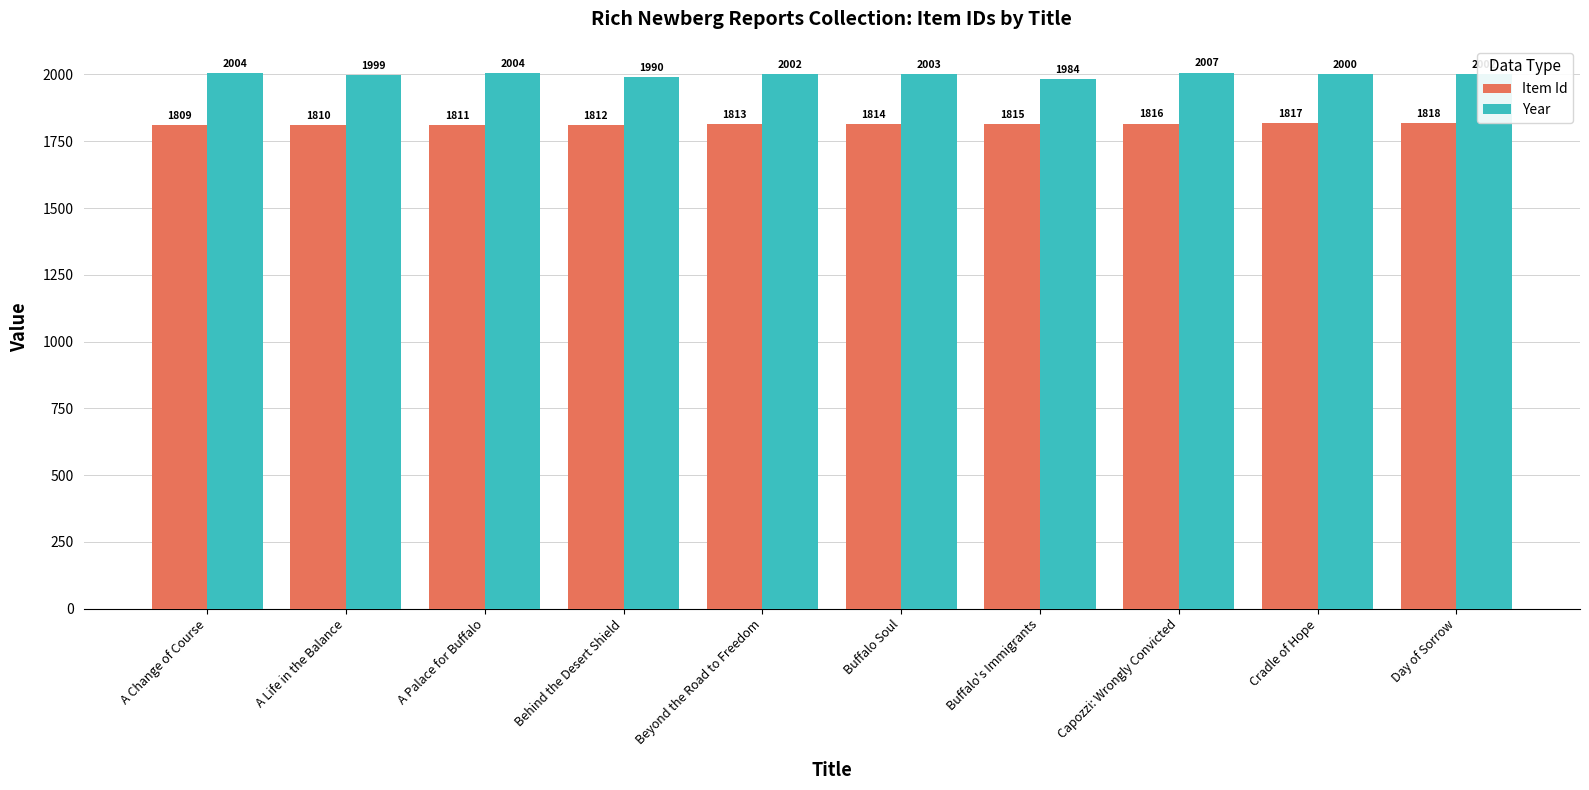

Reading left to right, transcribe all the data shown in this chart.

Item Id: 1809	1810	1811	1812	1813	1814	1815	1816	1817	1818
Year: 2004	1999	2004	1990	2002	2003	1984	2007	2000	2002